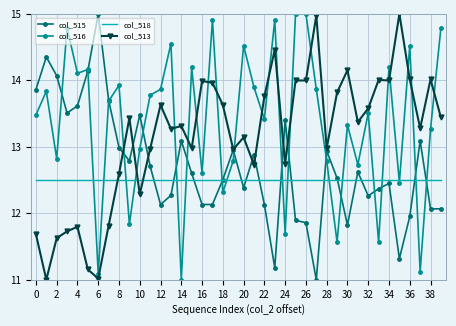

At how many categories does at least one series exceed 12?

40